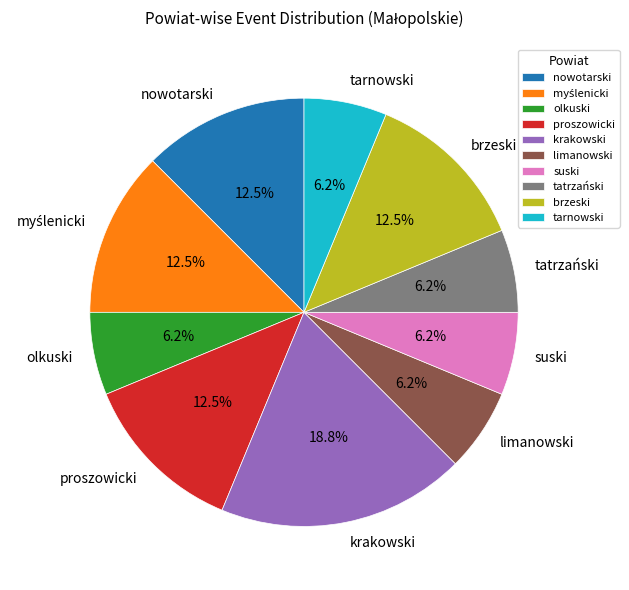

To the nearest percent, what is the average slice percentage?

10%